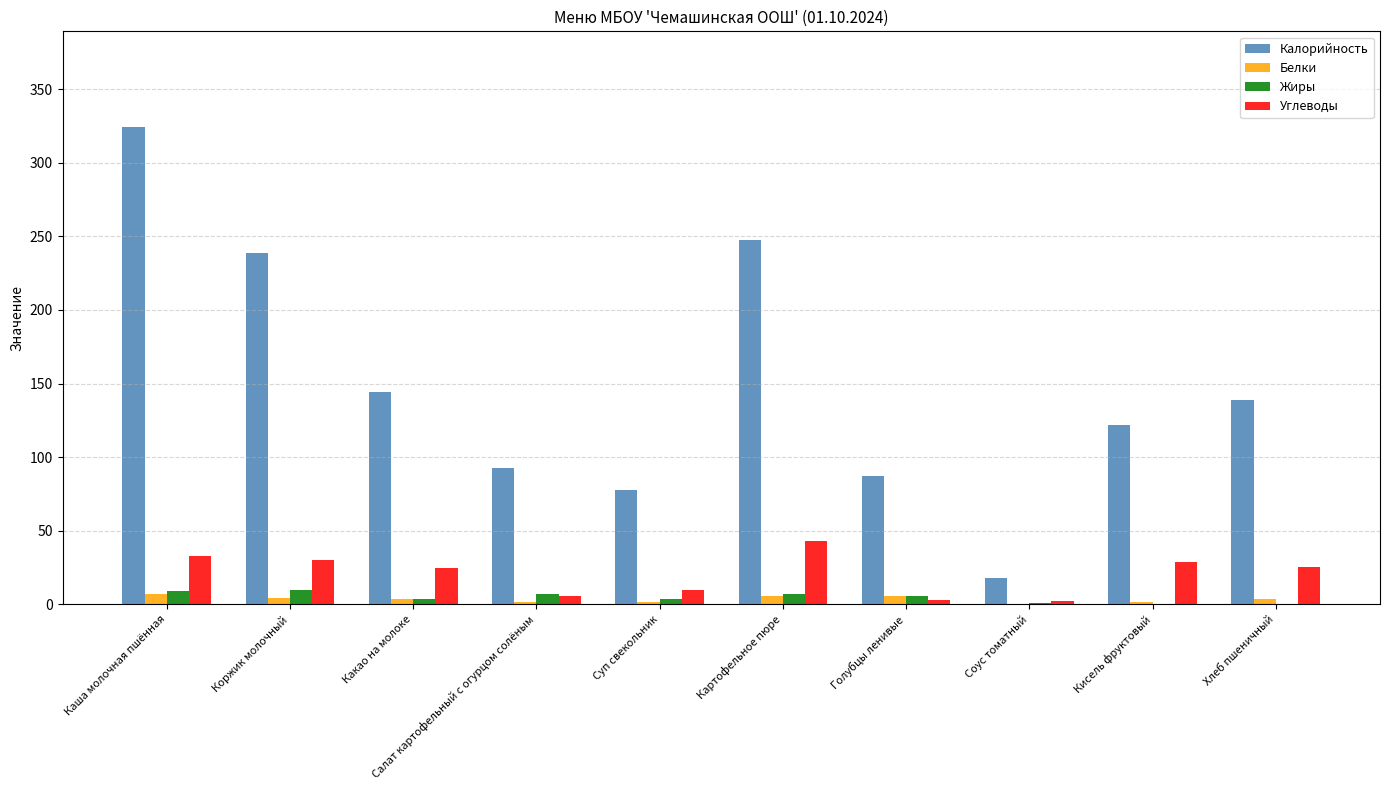

At which category does the chart reach its peak across all series?

Каша молочная пшённая